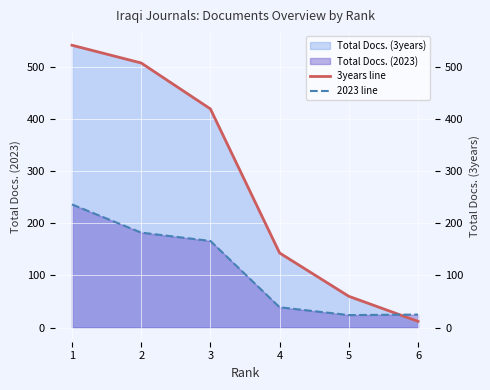

What is the sum of all 2023 line values?

672